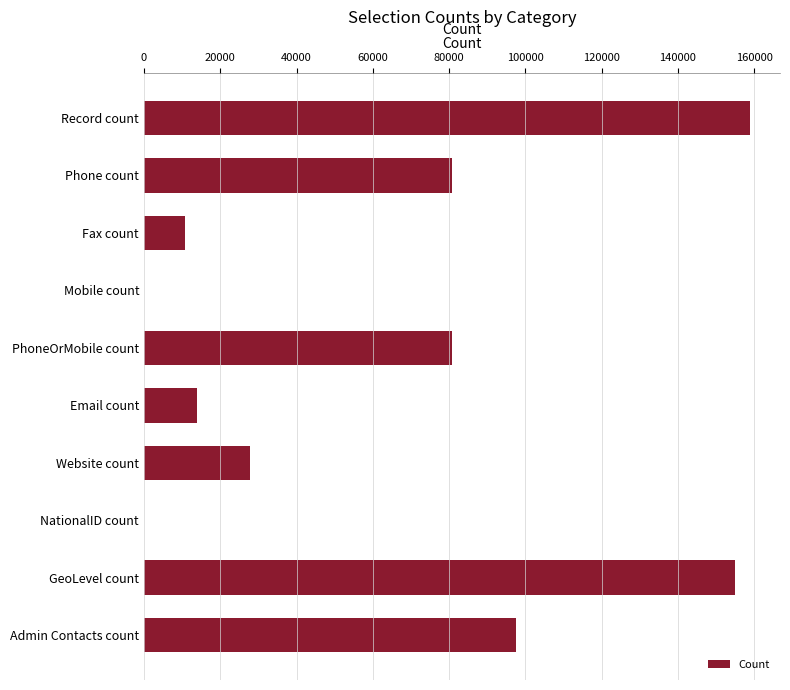

What is the sum of all values?

625256